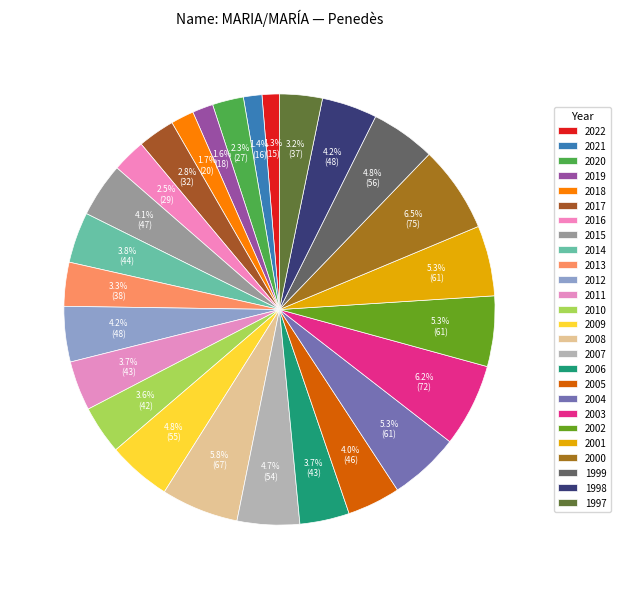

To the nearest percent, what percentage of the pie is 2020?

2%